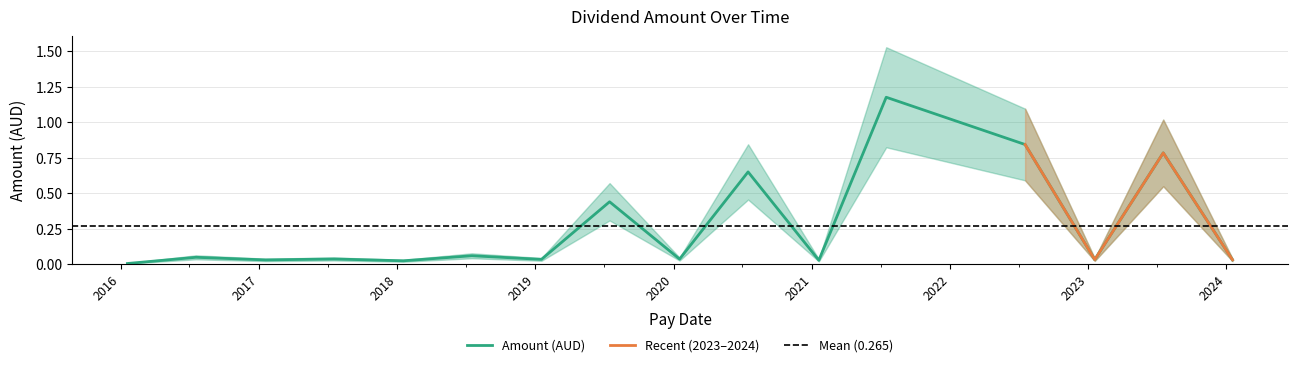

How many interior local valleys (lower than both neighbors) does the data have?

6